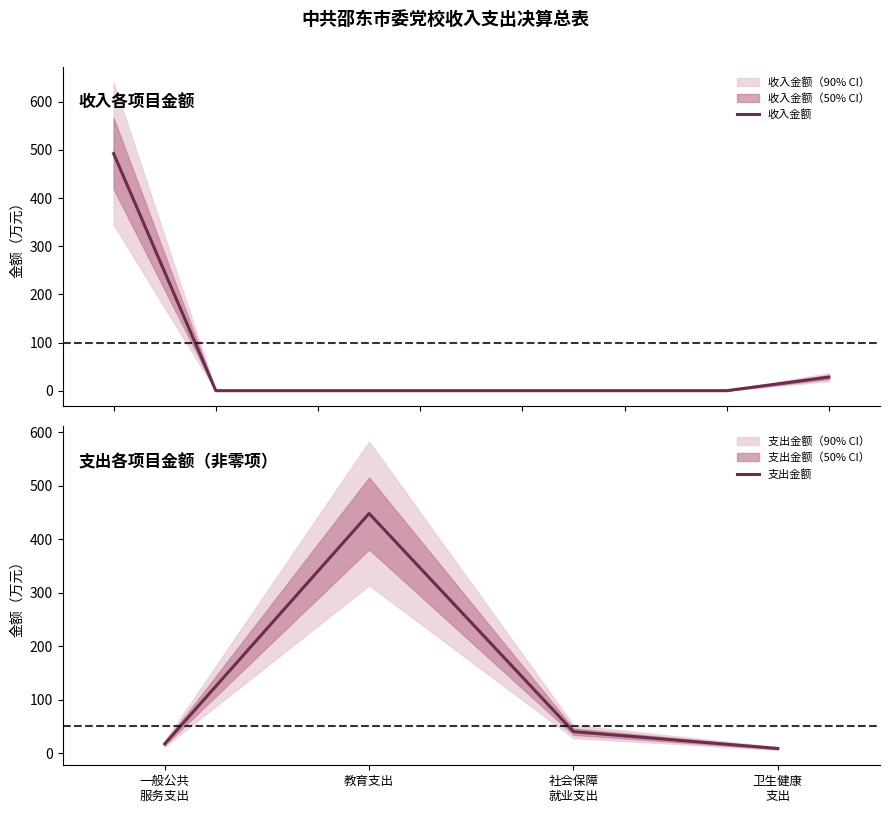

Count the number of categories in the chart.

8